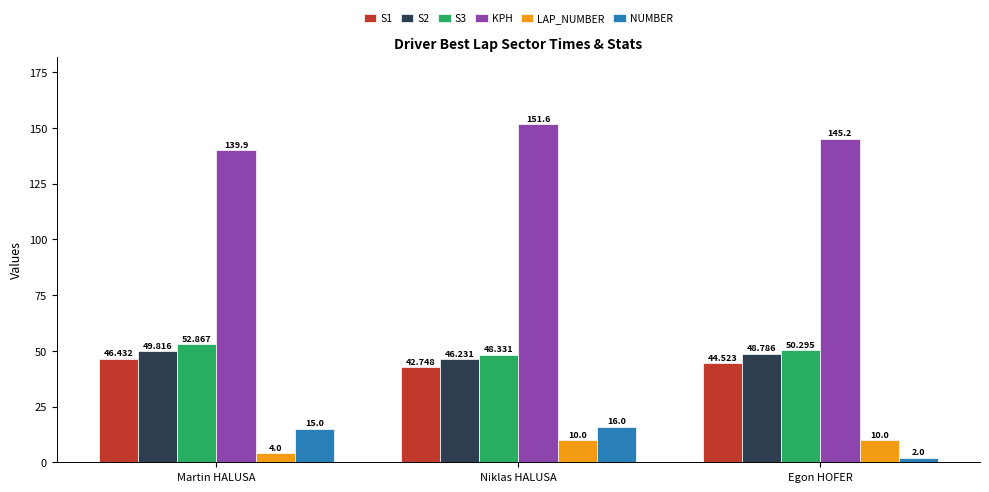

The value of S2 at Egon HOFER is 83.0. True or false?

False